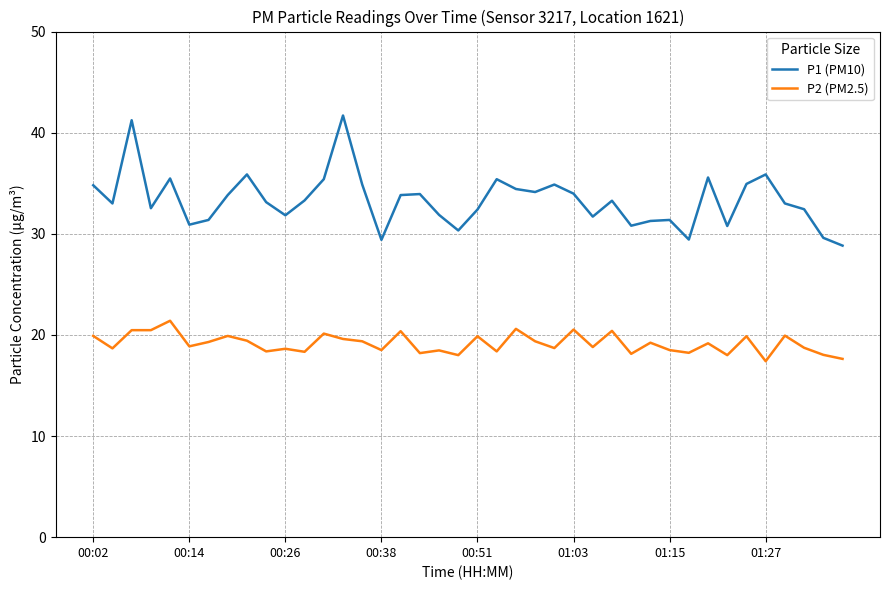

Rank the series by their maximum value, from lowest to highest.

P2 (PM2.5), P1 (PM10)